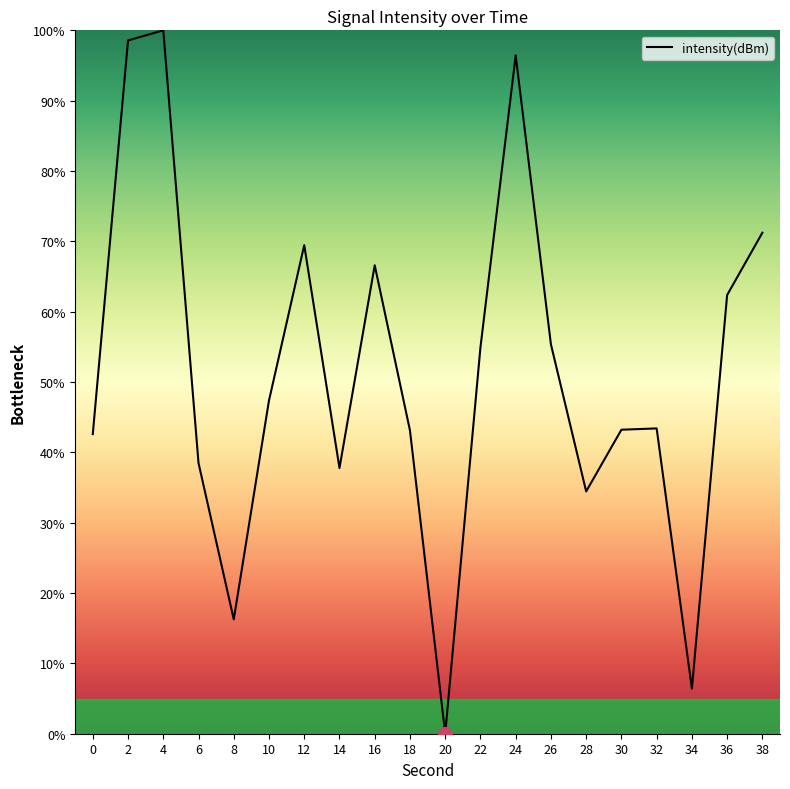

What is the difference between the maximum and minimum values?

100.0